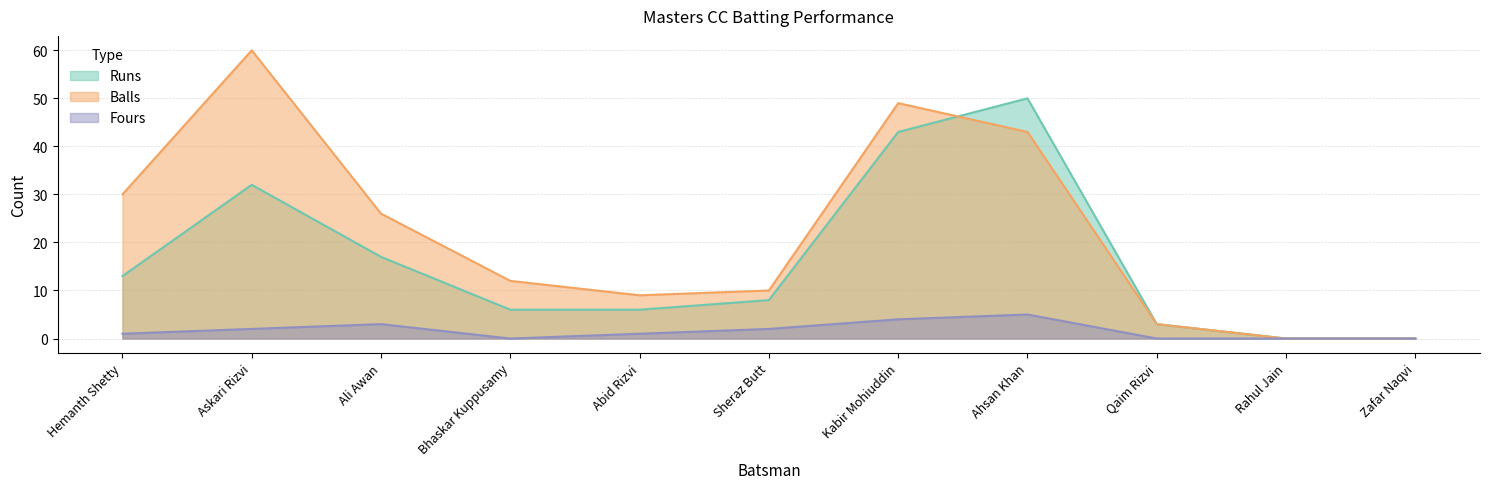

In Runs, how many points are higher than both neighbors (excluding endpoints)?

2